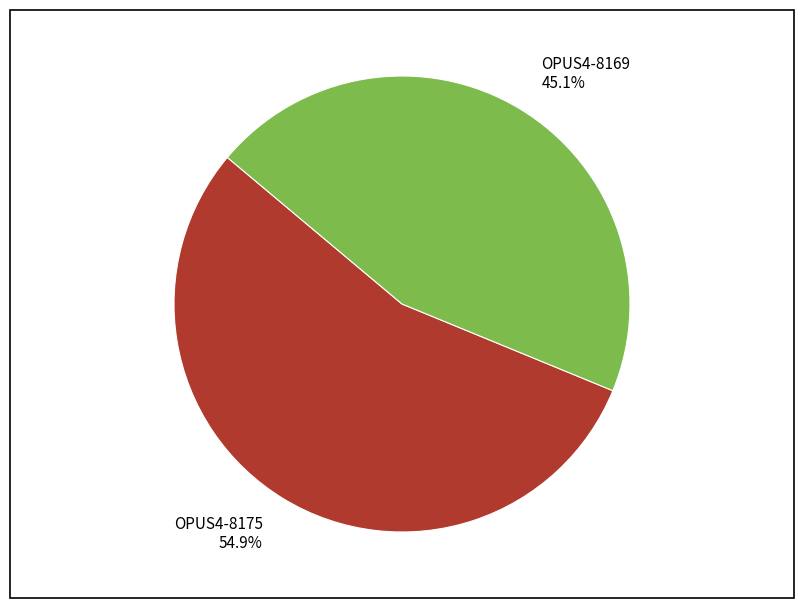

Is there a majority slice in this chart?

Yes